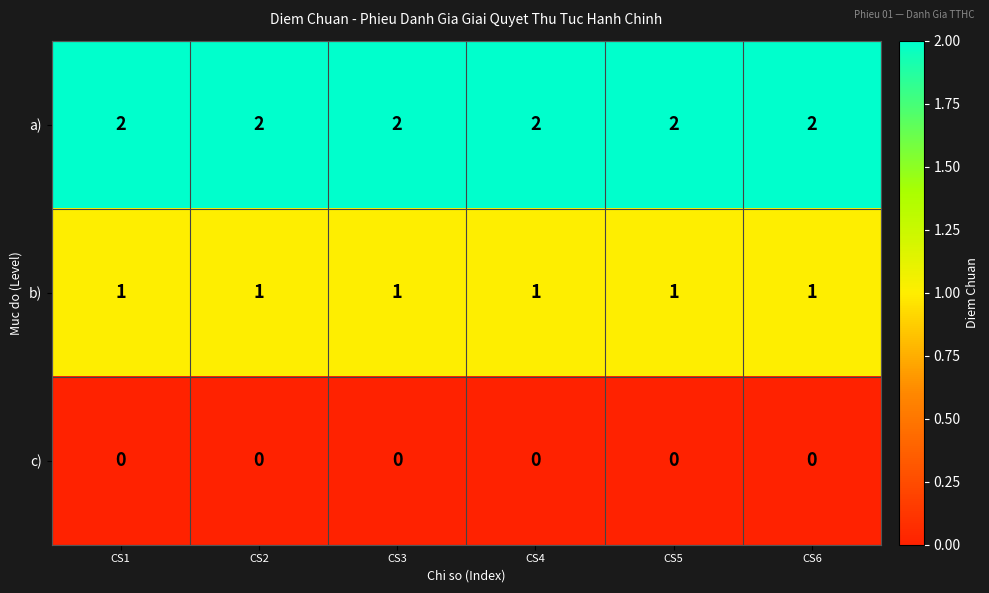

The value of a) at CS6 is 2. True or false?

True